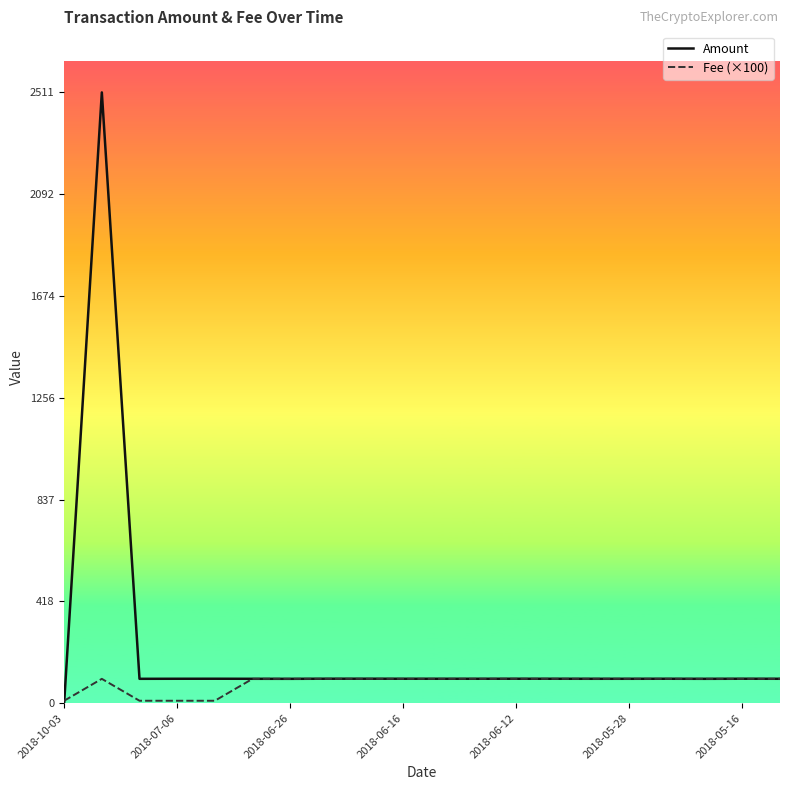

What is the maximum value shown in the chart?

2511.0